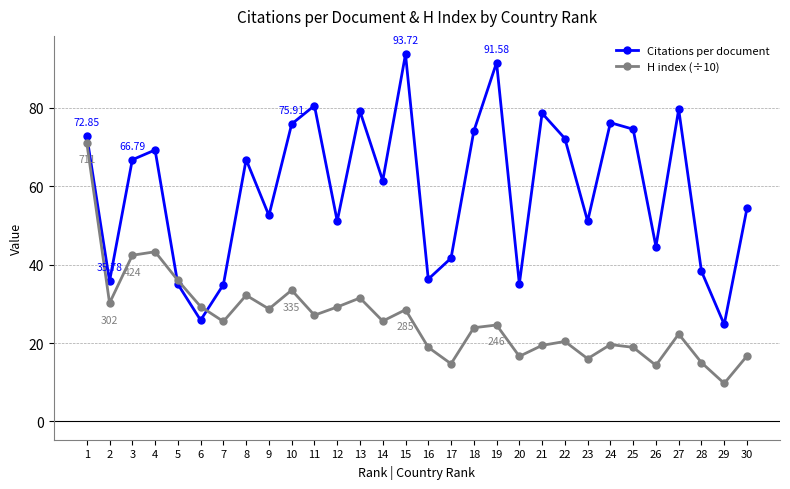

Rank the series at 11 from lowest to highest value.

H index (÷10), Citations per document